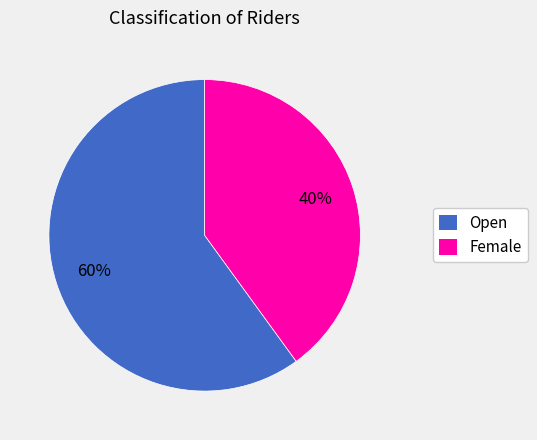

Is the sum of Female and Open greater than half?

Yes